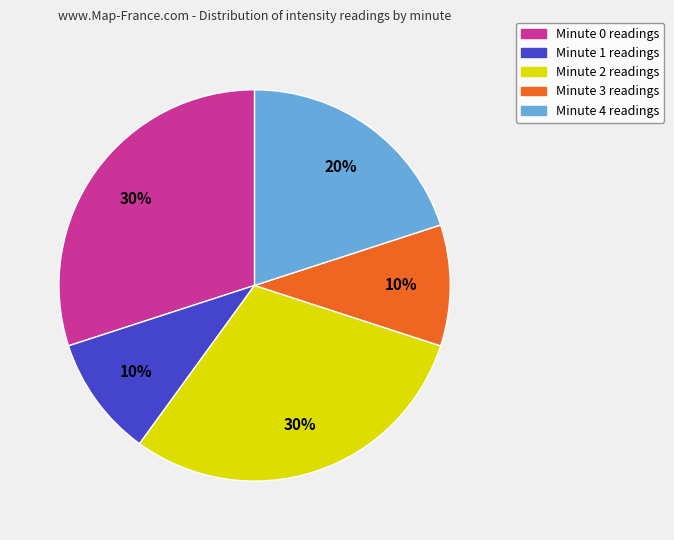

To the nearest percent, what percentage of the pie is Minute 2 readings?

30%